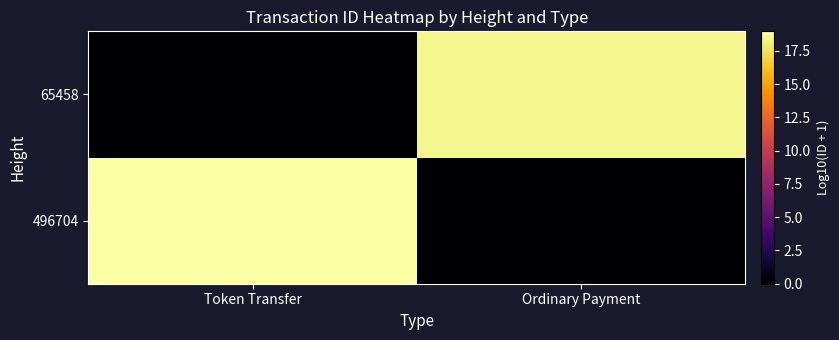

How many series are shown in this chart?

2